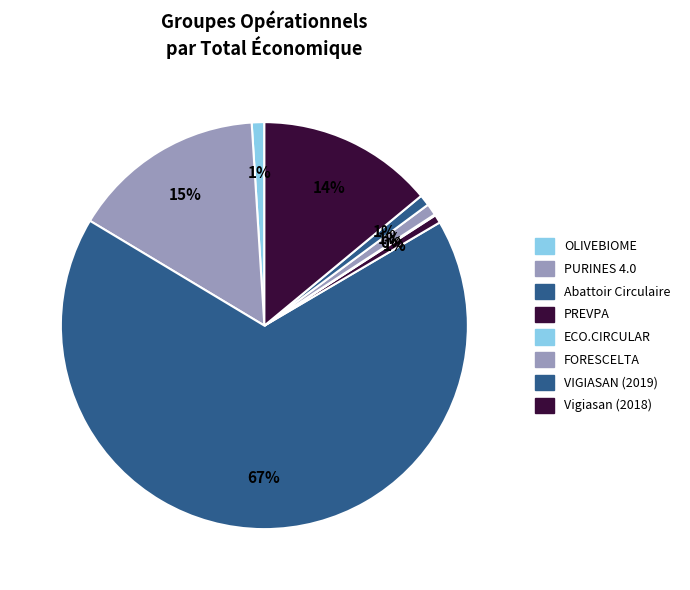

Which category has the biggest portion of the pie?

Abattoir Circulaire